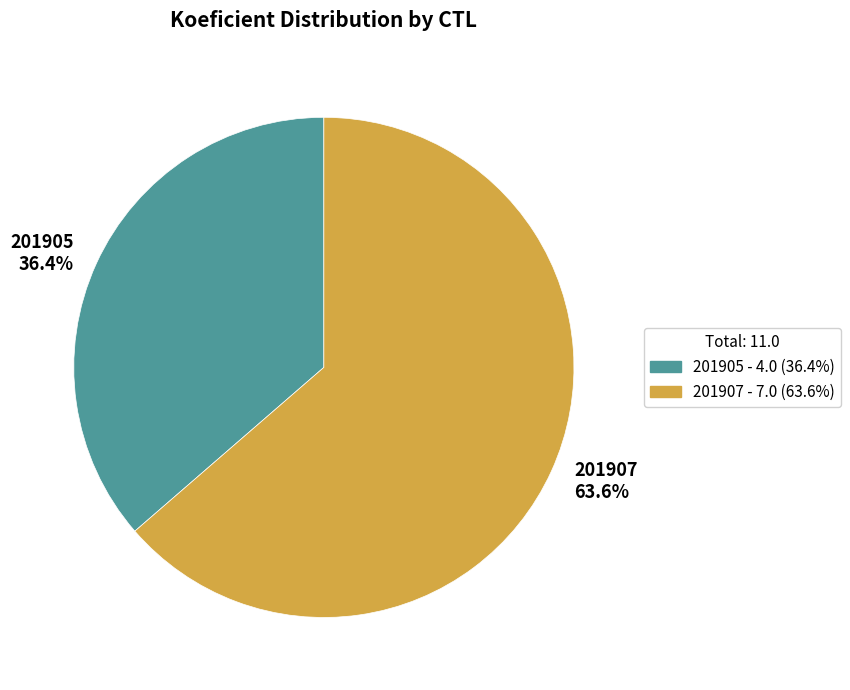

How many slices are in this pie chart?

2